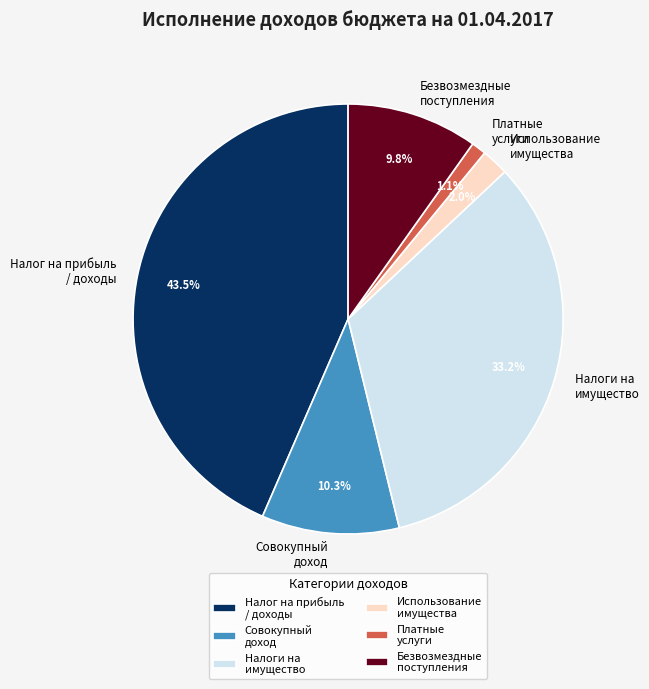

How many segments does this pie chart have?

6